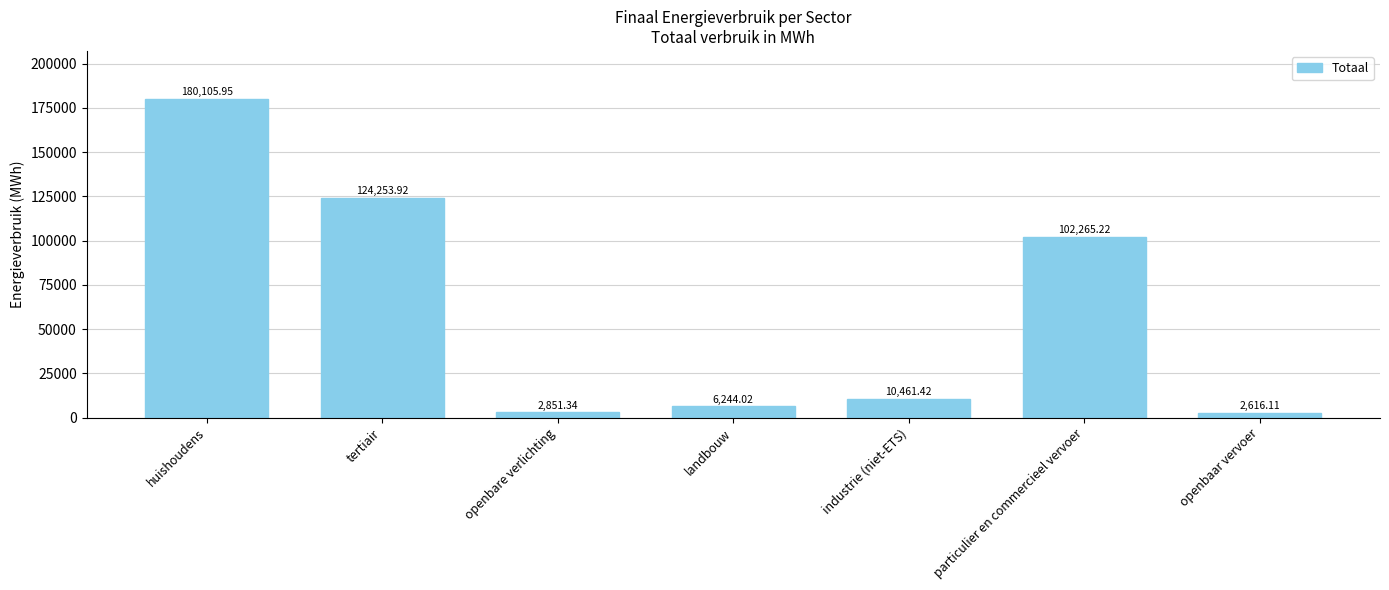

List the labels in order of value, largest first.

huishoudens, tertiair, particulier en commercieel vervoer, industrie (niet-ETS), landbouw, openbare verlichting, openbaar vervoer